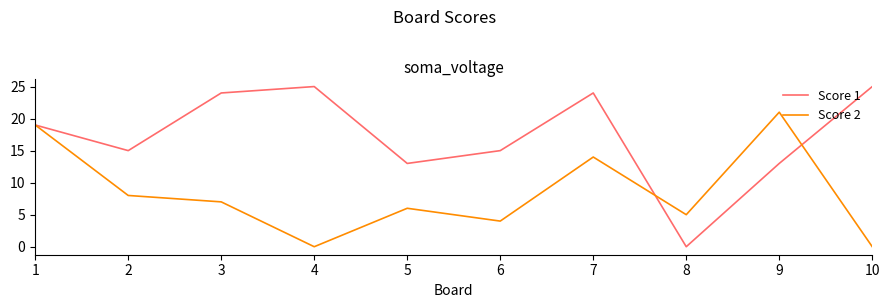

True or false: Score 2 has more than 2 points higher than both neighbors.

True